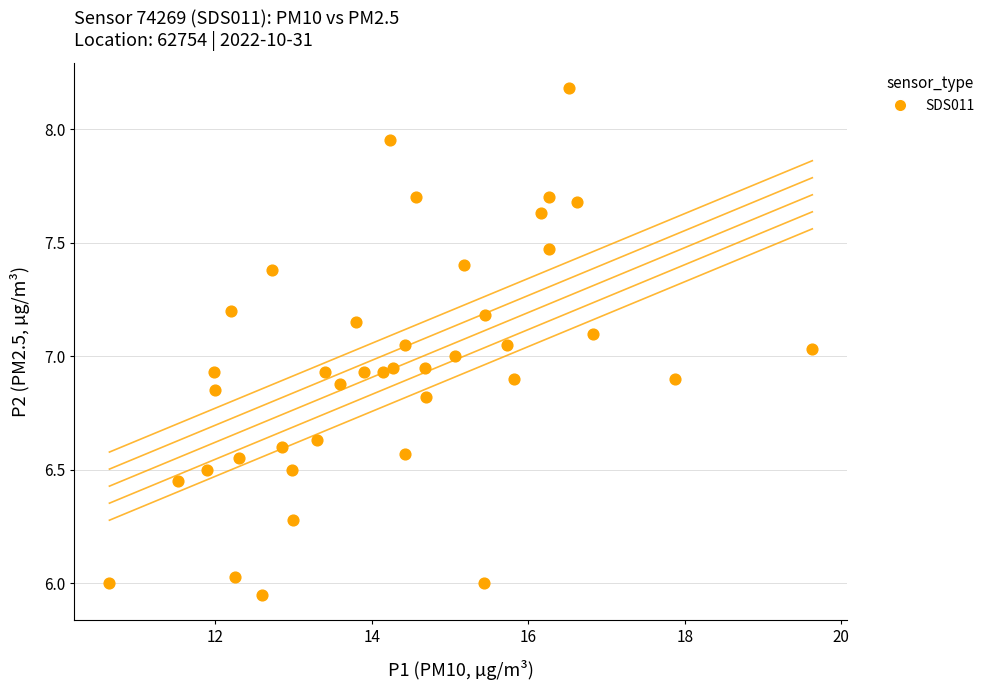

What is the range of Y values (max minus min)?

2.2